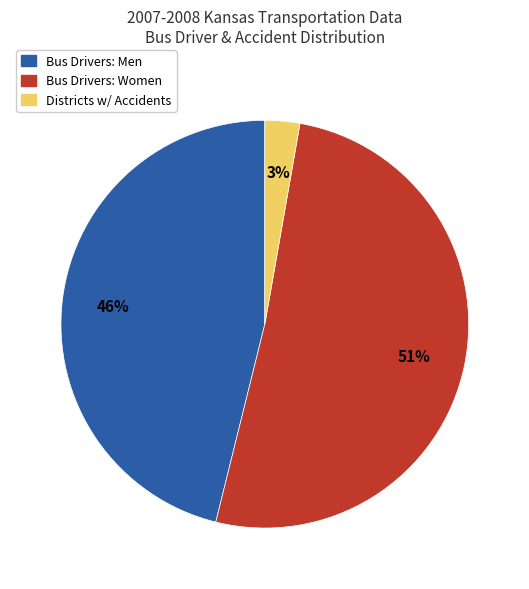

To the nearest percent, what is the difference between the largest and smallest slice percentages?

48%